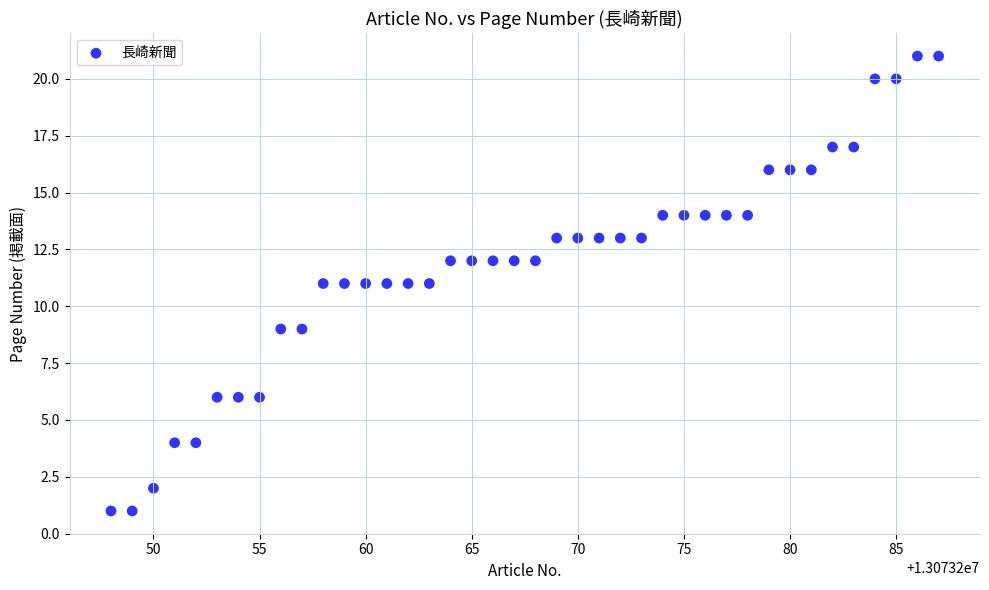

What is the range of X values (max minus min)?

39